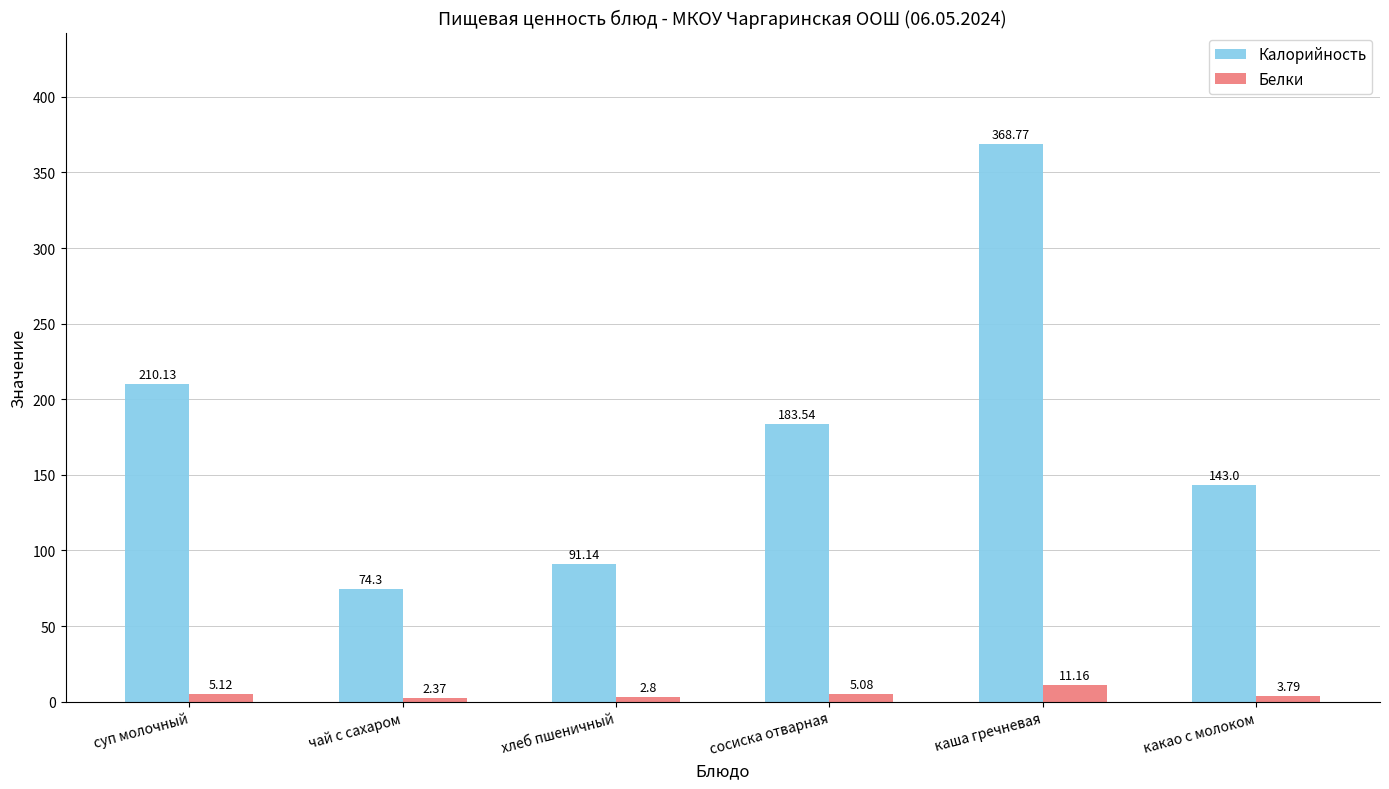

What is the maximum value shown in the chart?

368.8